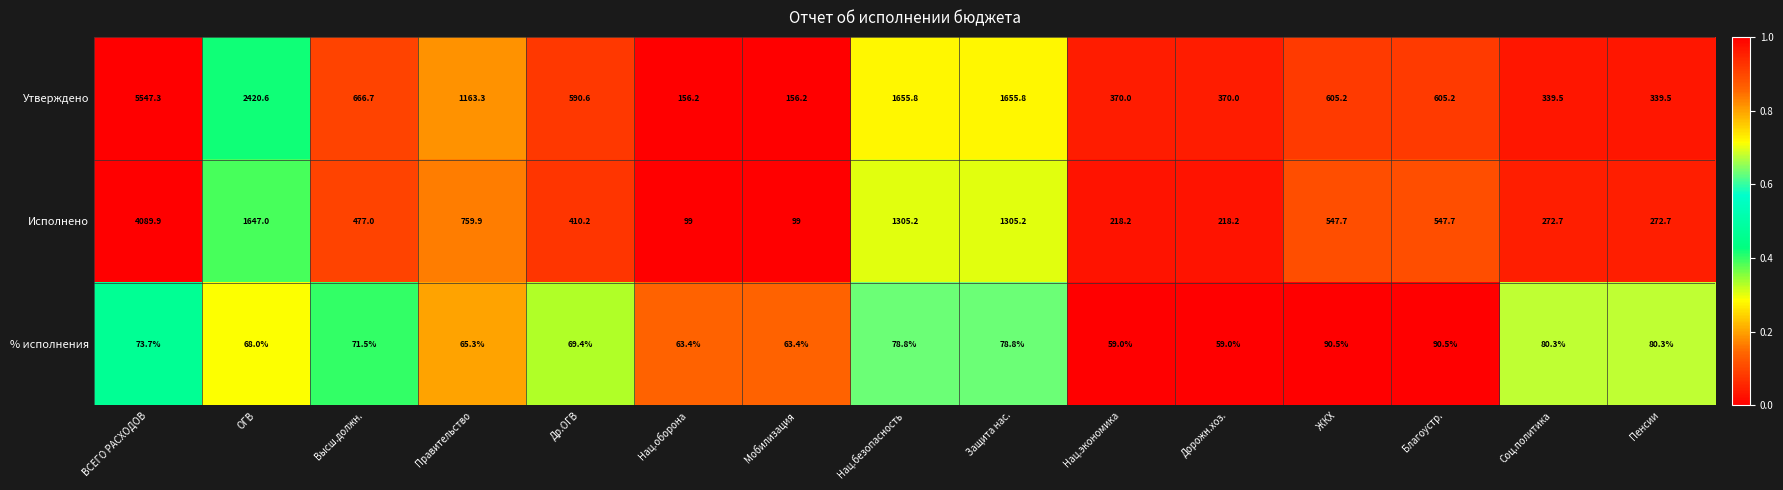

At which label is Утверждено closest to 2851?

ОГВ